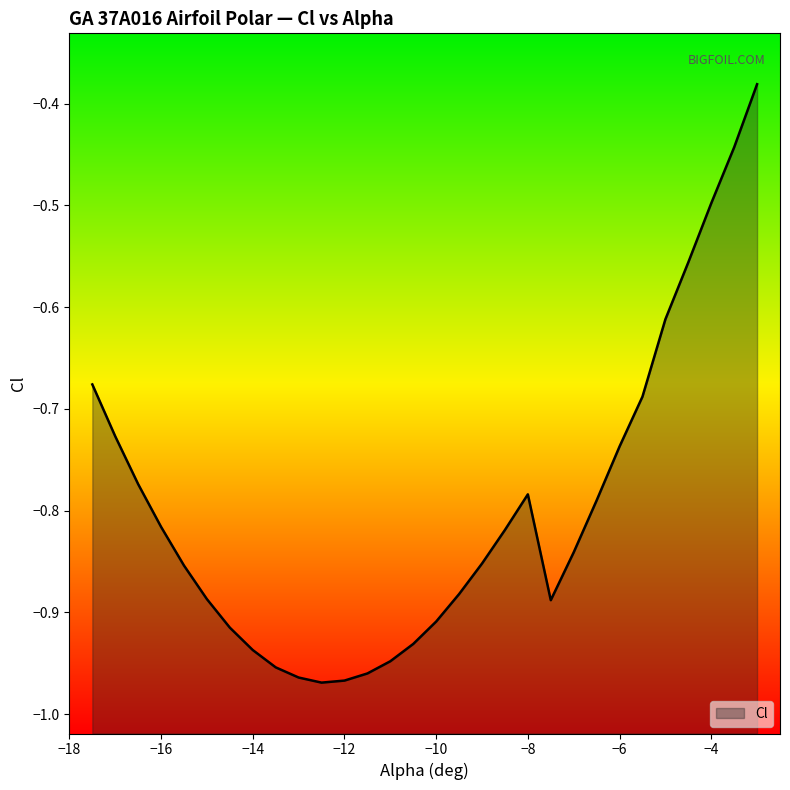

The value at −4 is -0.5. True or false?

True